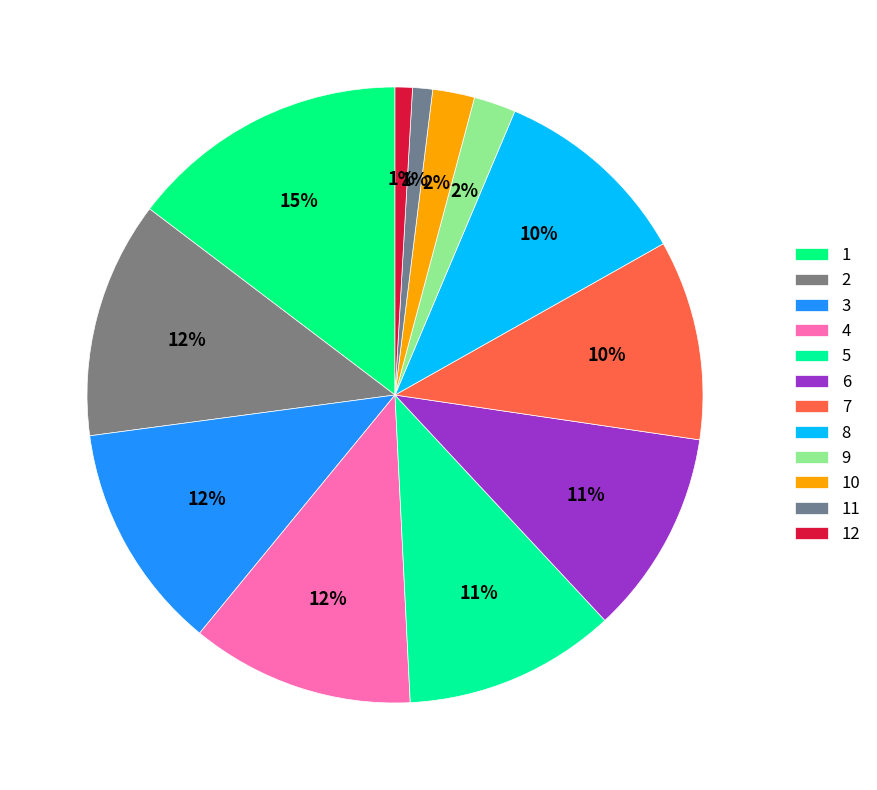

Combined, what portion of the pie is 3 and 12?

12.9%